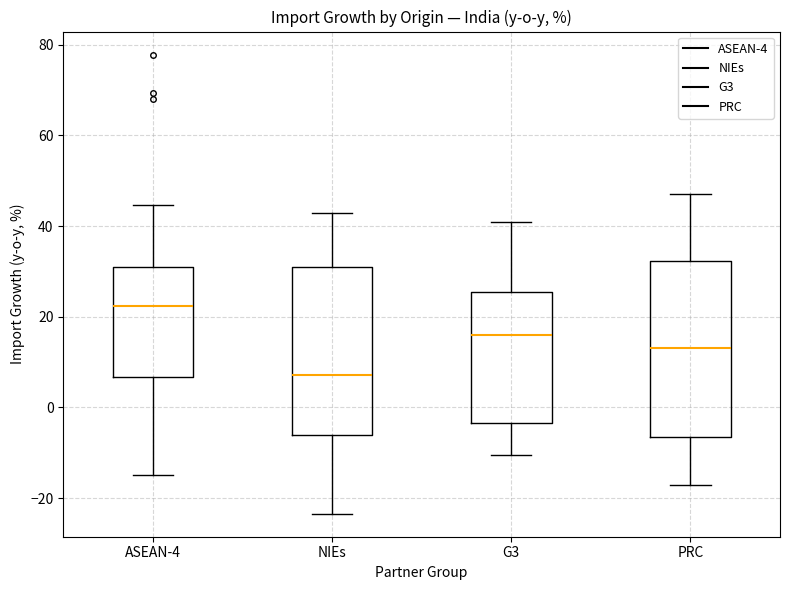

Which box has the lowest median line?

NIEs